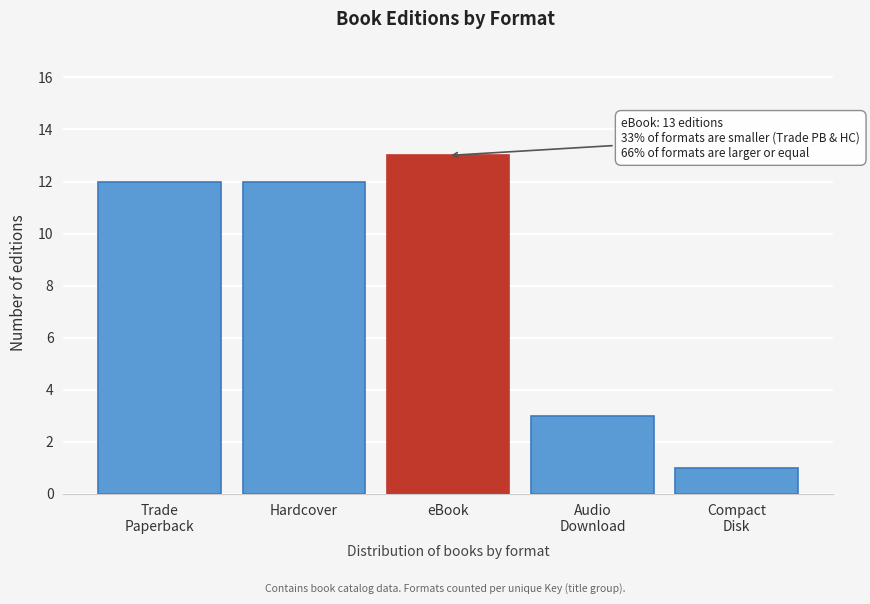

Reading left to right, transcribe all the data shown in this chart.

12	12	13	3	1